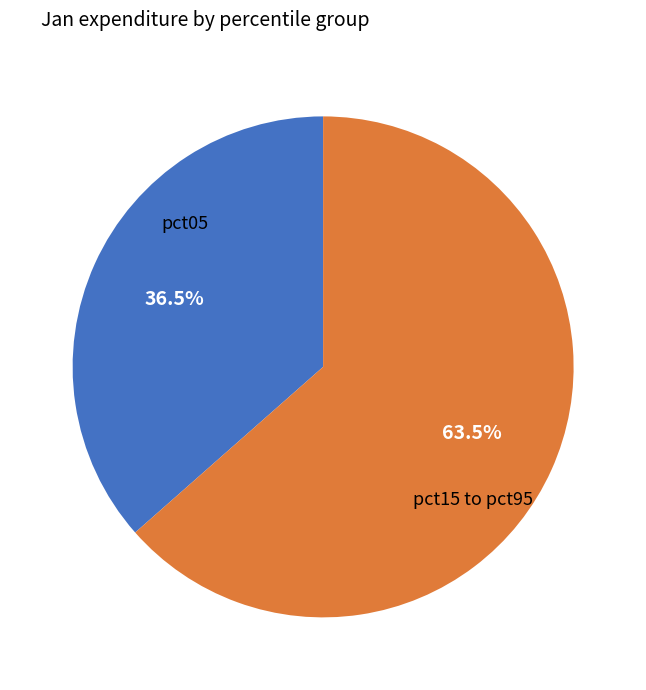

Is the sum of pct05 and pct15 to pct95 greater than half?

Yes